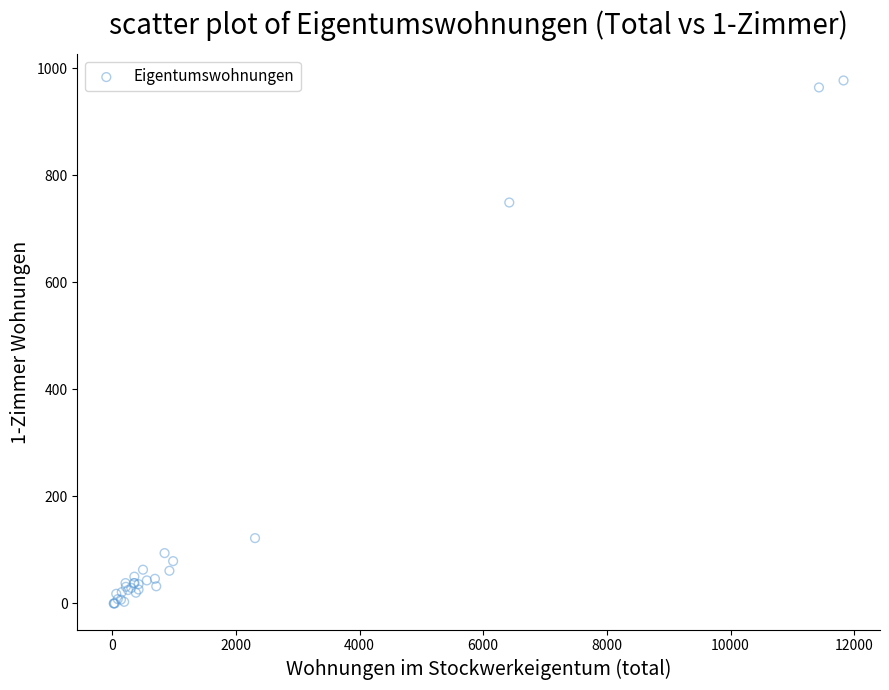

What Y value in the scatter plot is closest to 488?

749